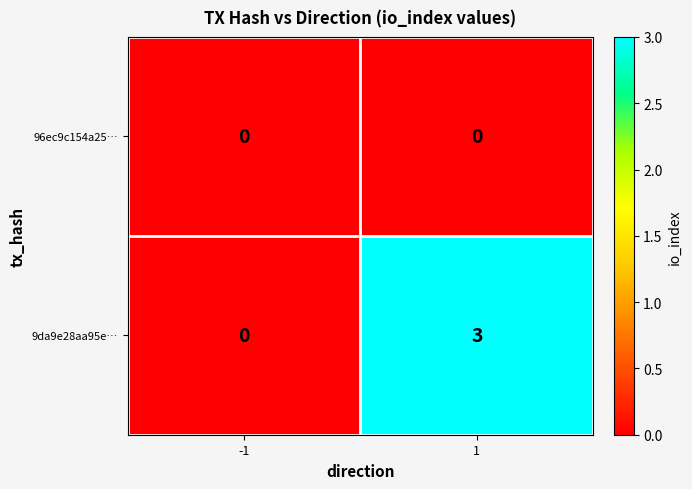

Is the value of 9da9e28aa95e… at 1 greater than the value of 96ec9c154a25… at -1?

Yes